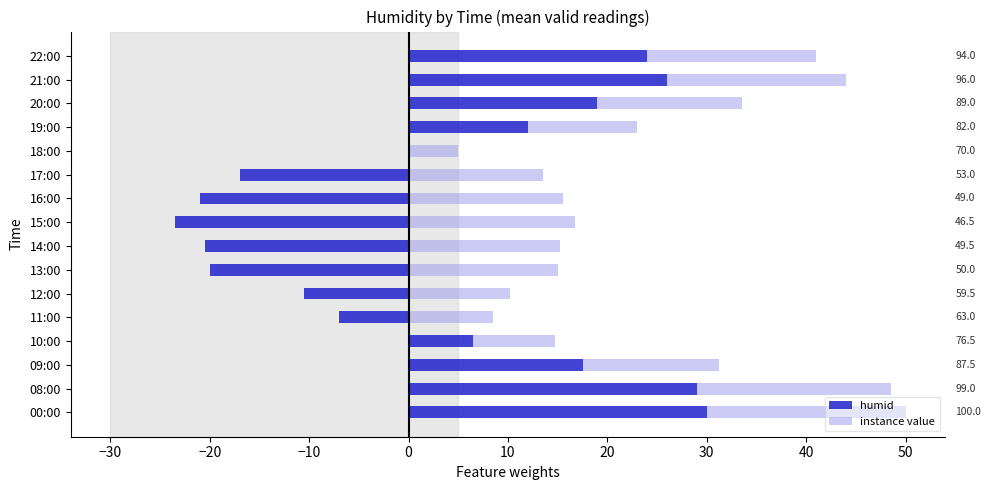

Between 10:00 and 17:00, which series saw the biggest shift?

humid